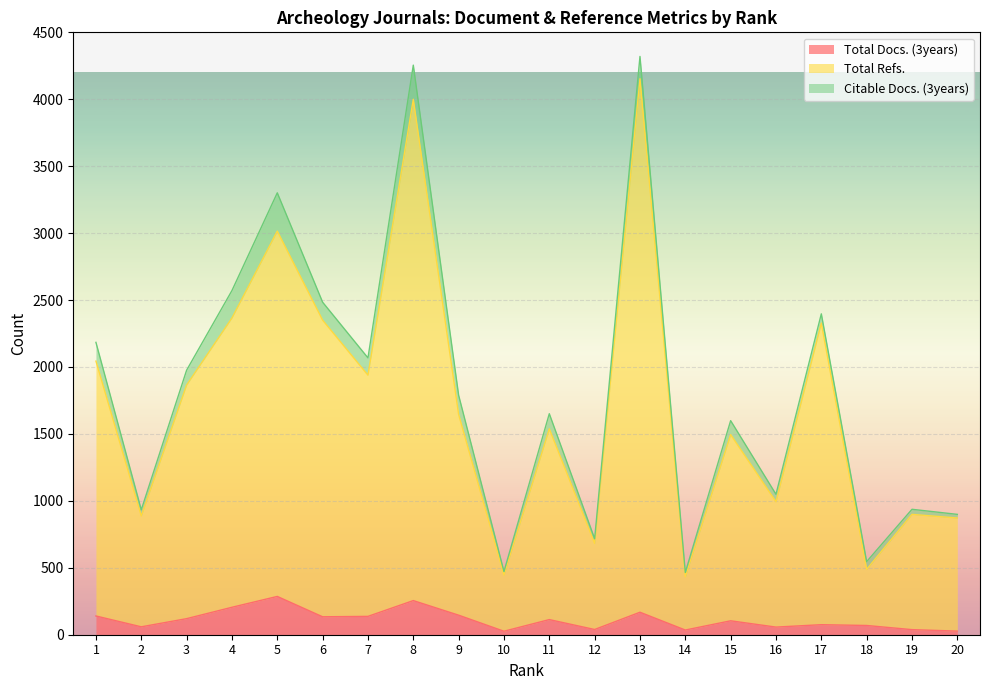

Between 2 and 16, which series saw the biggest shift?

Total Refs.